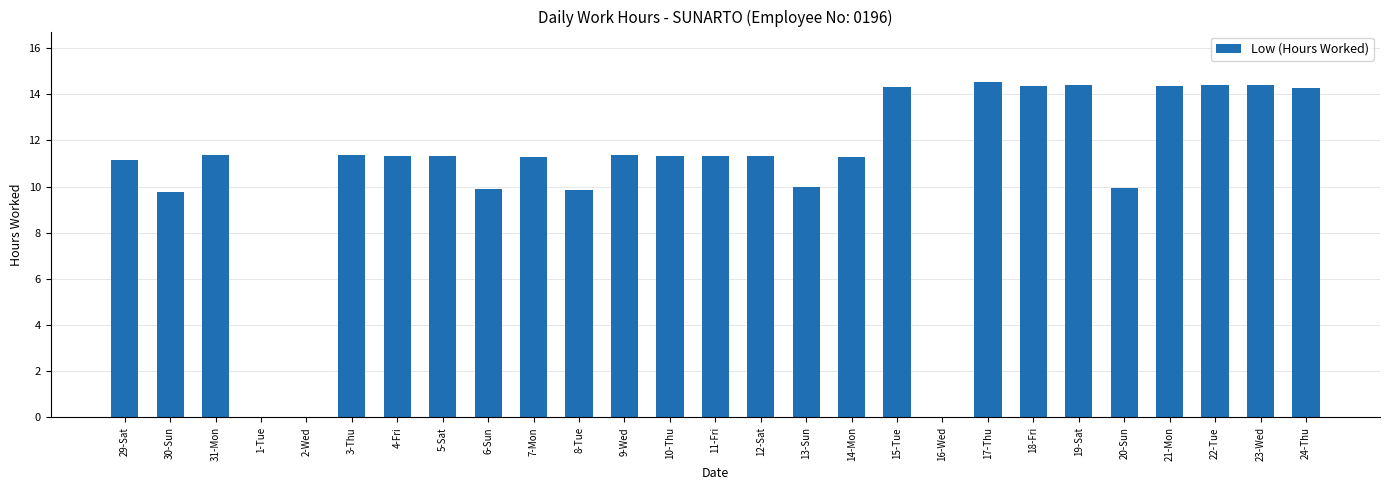

What is the sum of all values?

288.8